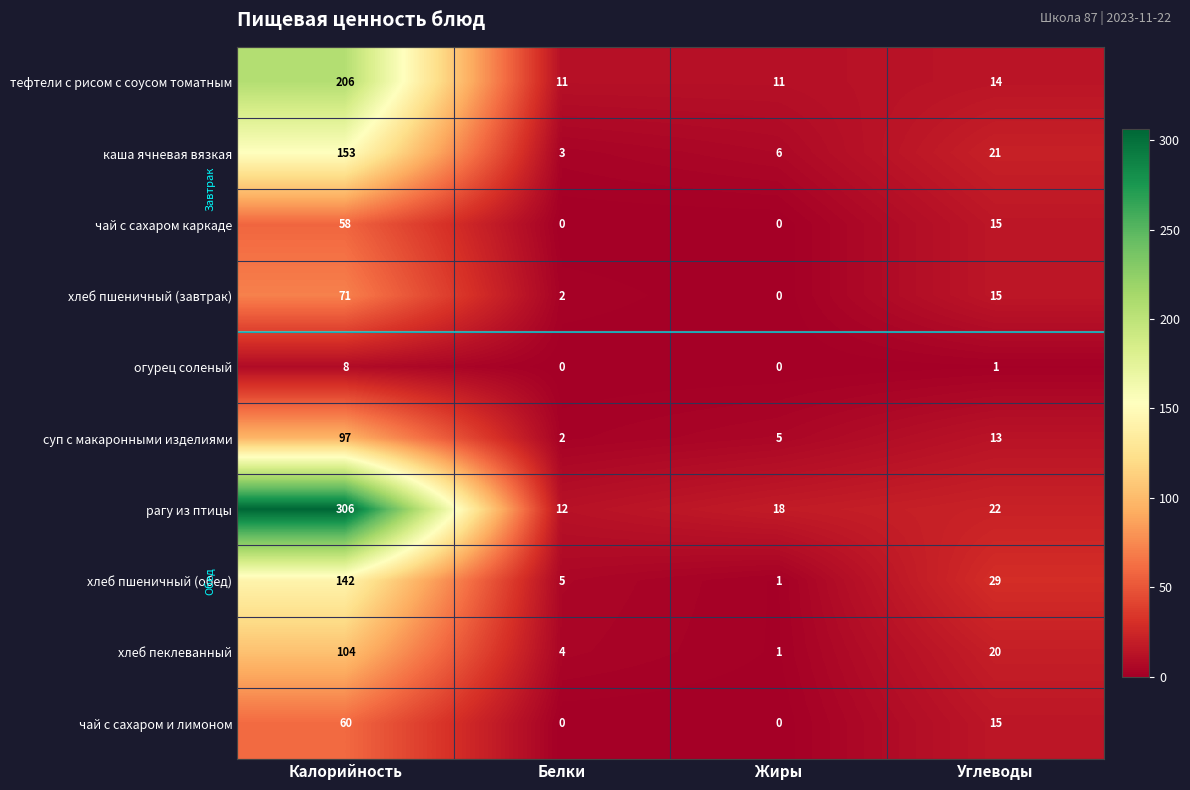

What is the total value across all series at Белки?

39